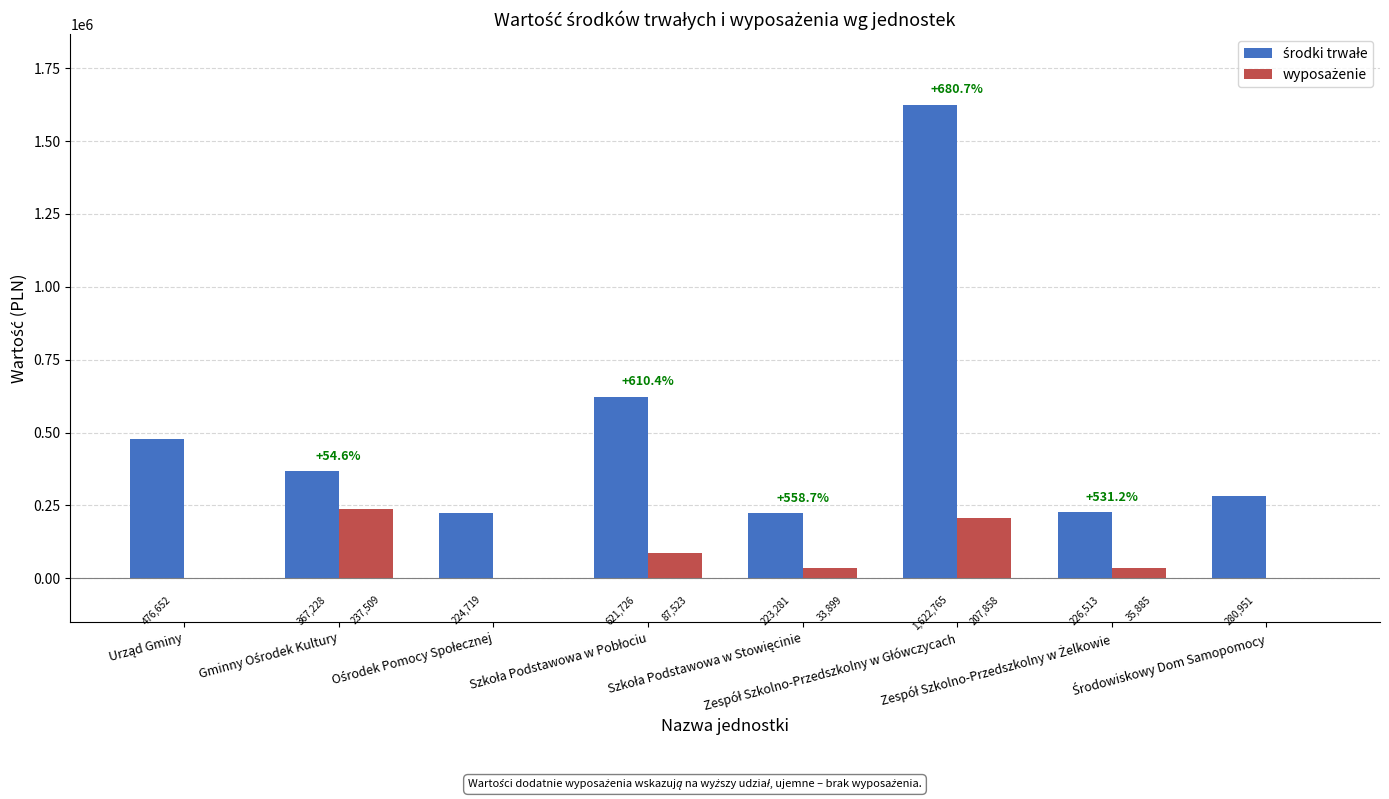

What is the maximum value shown in the chart?

1622764.8